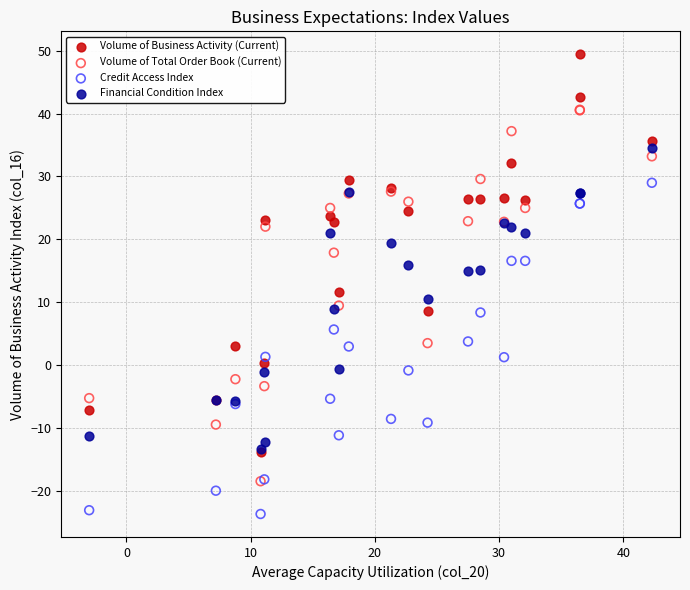

What are all the series names shown in the legend?

Volume of Business Activity (Current), Volume of Total Order Book (Current), Credit Access Index, Financial Condition Index